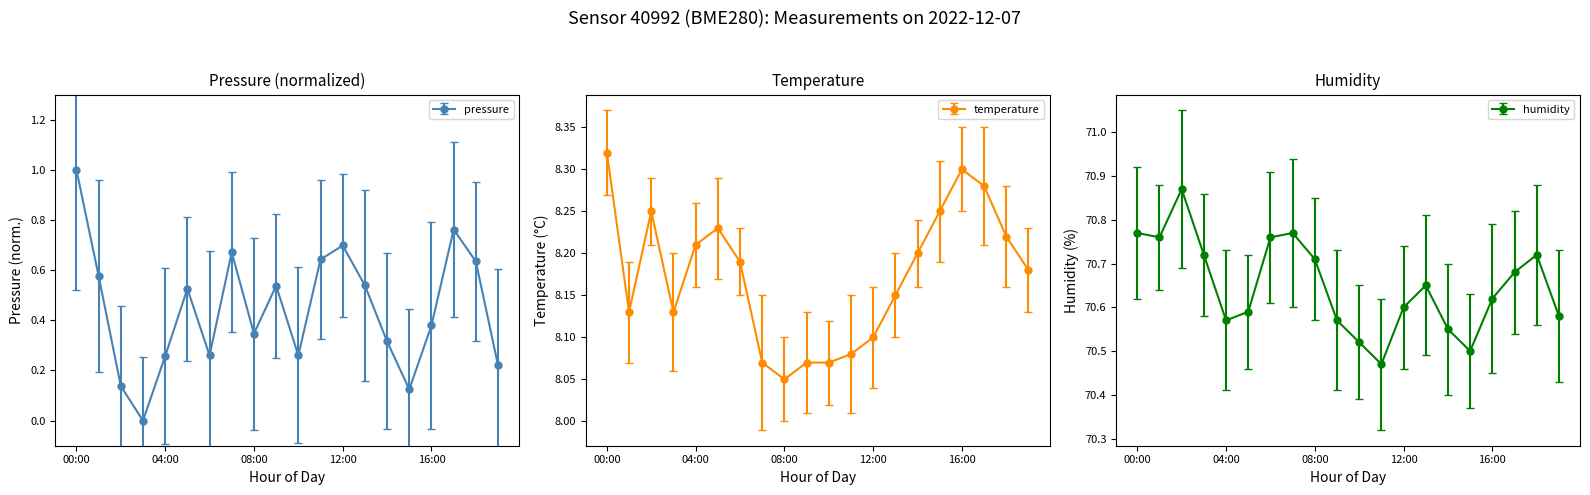

Which series has the largest total across all categories?

humidity